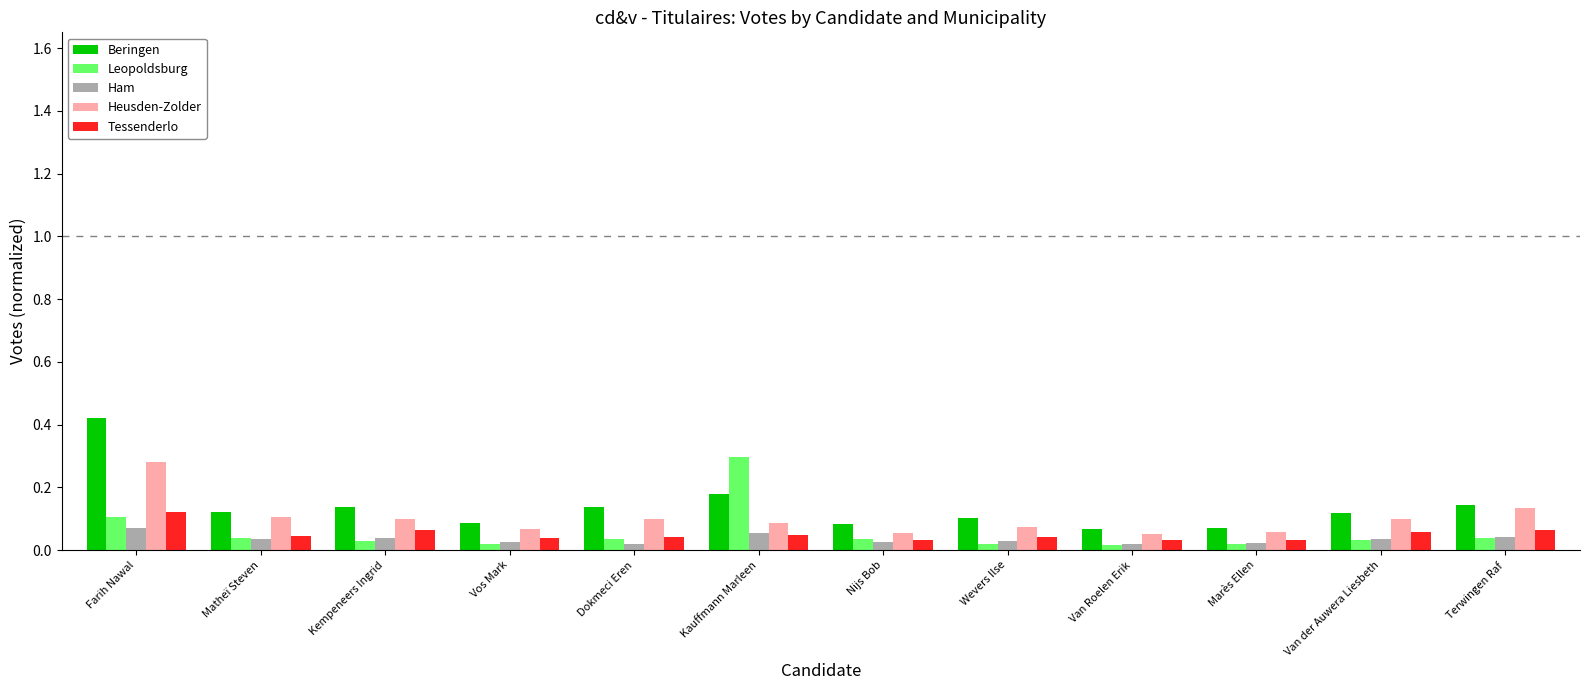

Which series has the widest spread of values?

Beringen